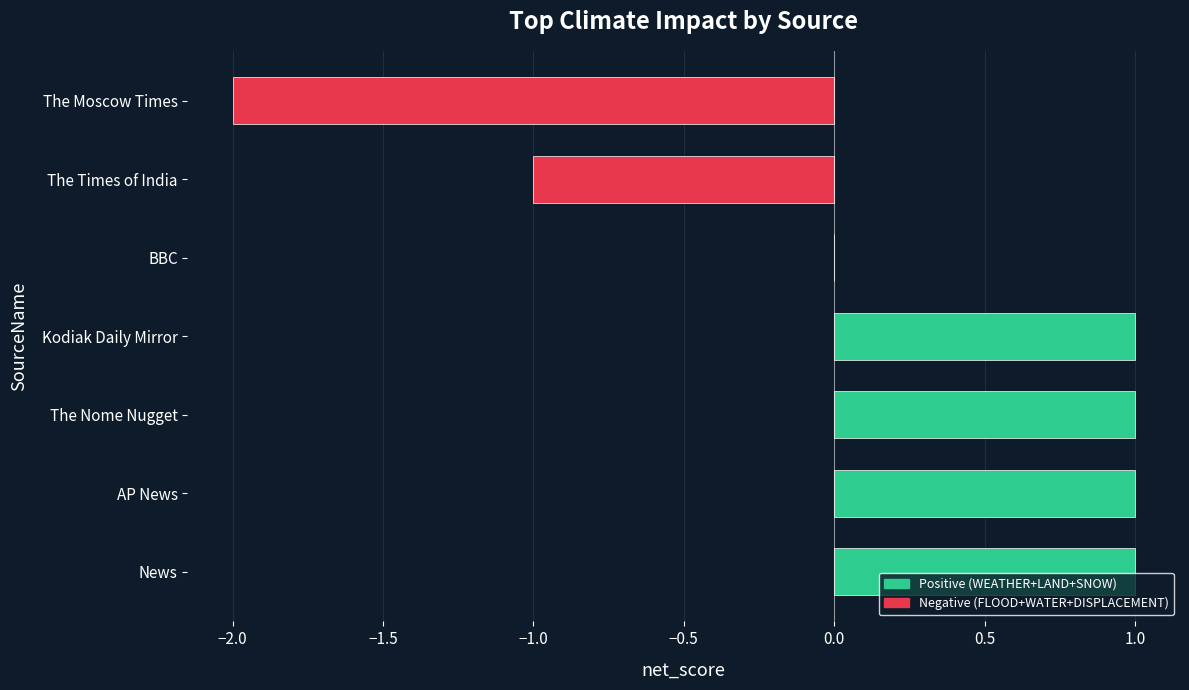

Is it true that the value at The Times of India is 0?

False